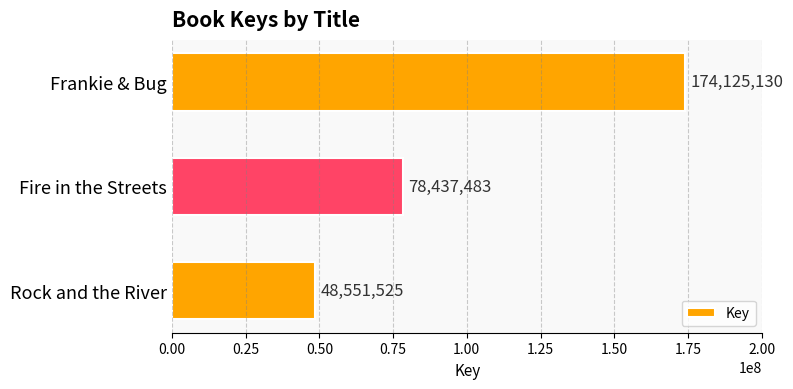

List the labels in order of value, largest first.

Frankie & Bug, Fire in the Streets, Rock and the River